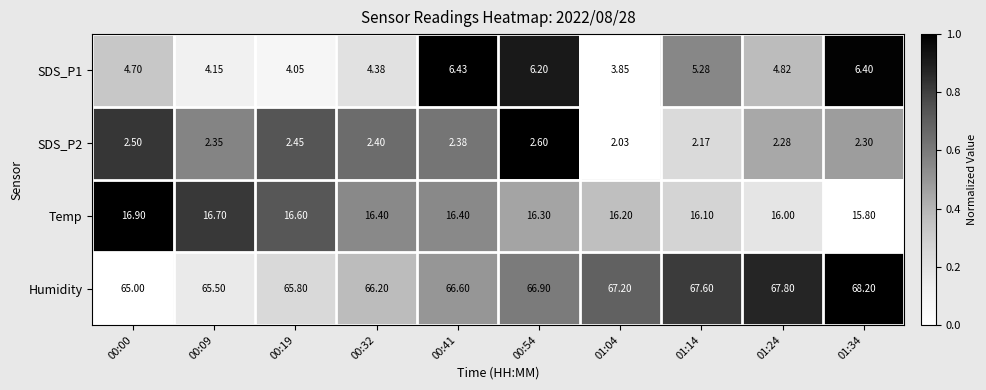

Is the value of Humidity at 00:19 greater than the value of SDS_P2 at 01:34?

Yes